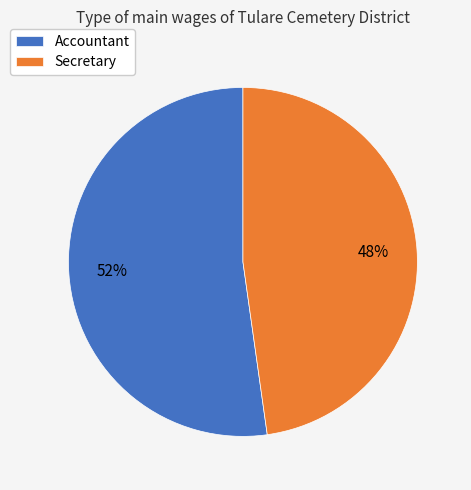

Combined, do Secretary and Accountant account for over 50%?

Yes